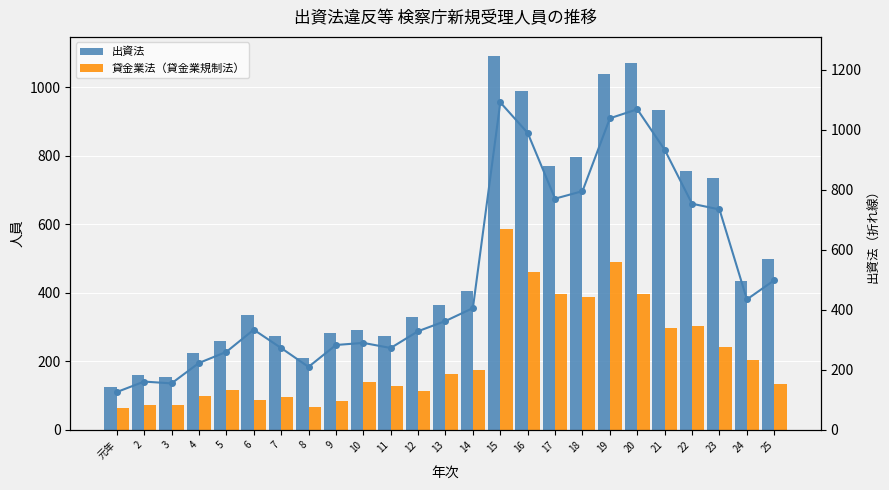

Where does the 出資法 series first go above 363?

14